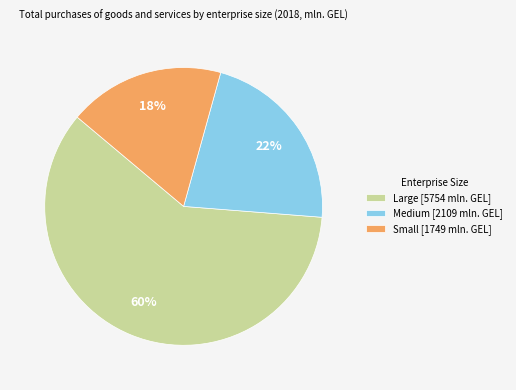

How many segments does this pie chart have?

3